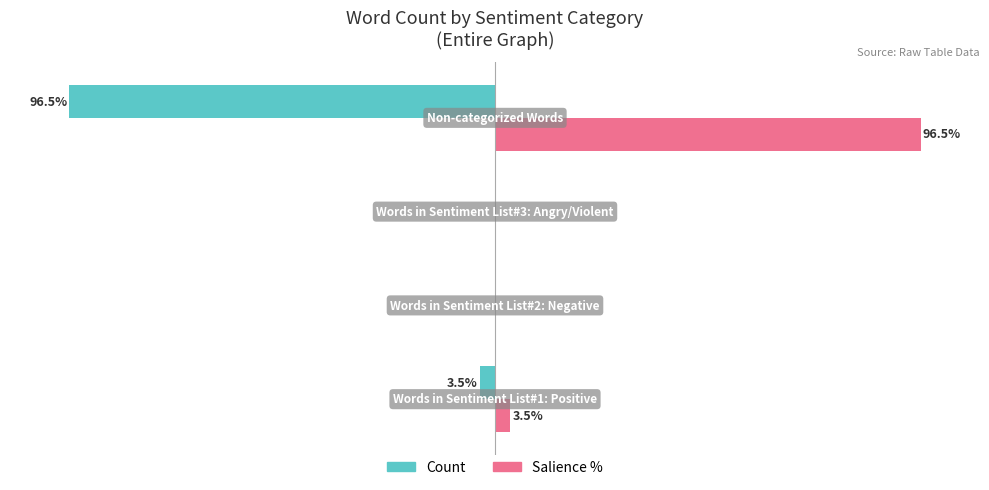

Which series has the largest total across all categories?

Salience %